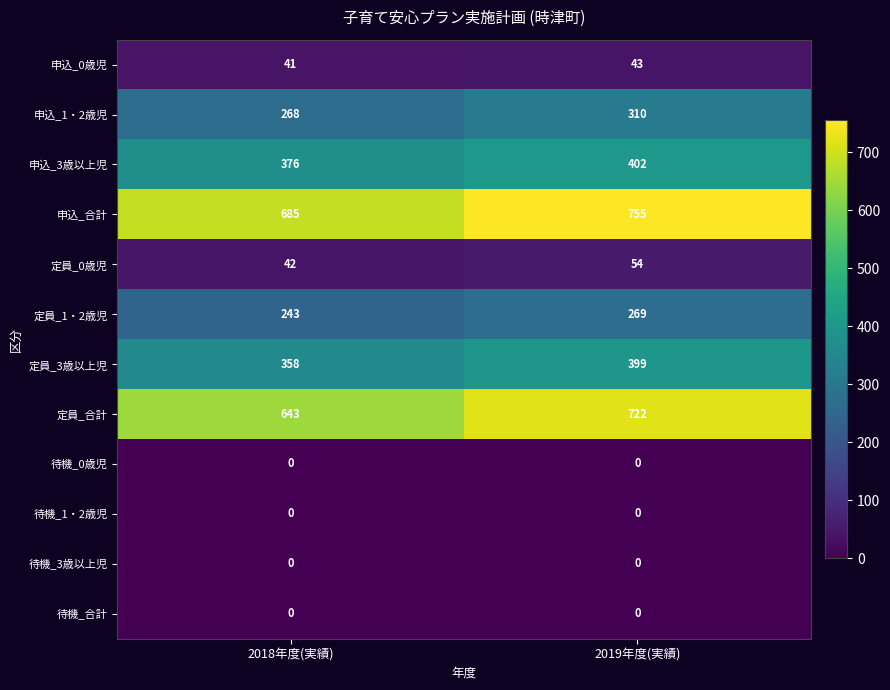

At which category is the sum across all series the highest?

2019年度(実績)